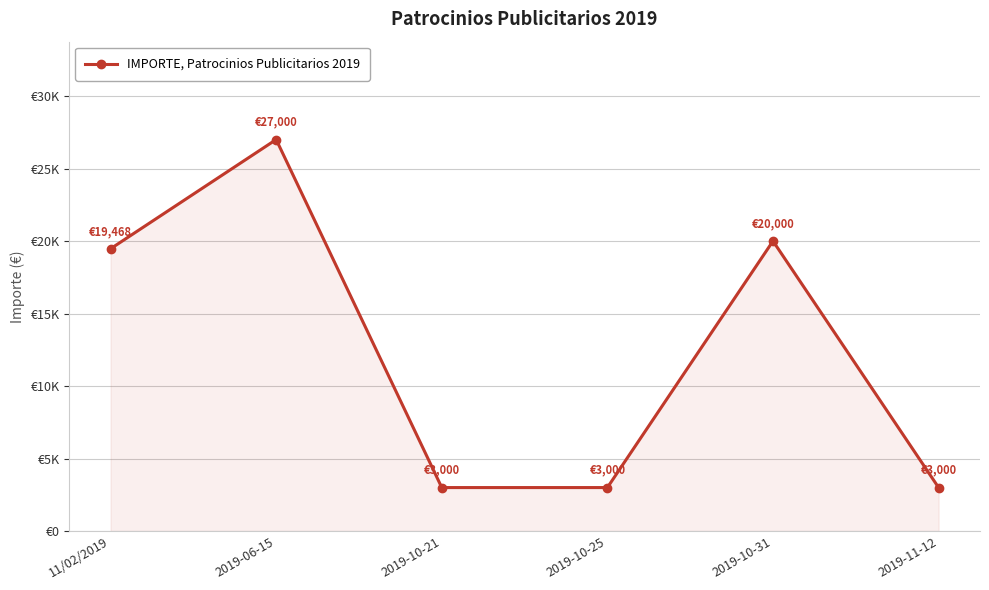

At which category does the chart reach its peak across all series?

2019-06-15